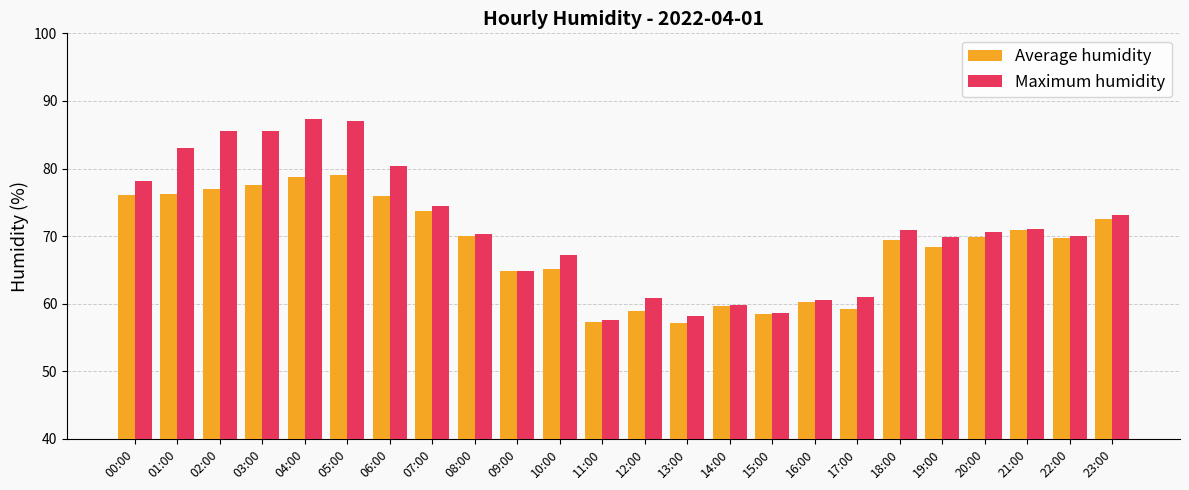

What is the minimum value shown in the chart?

57.1